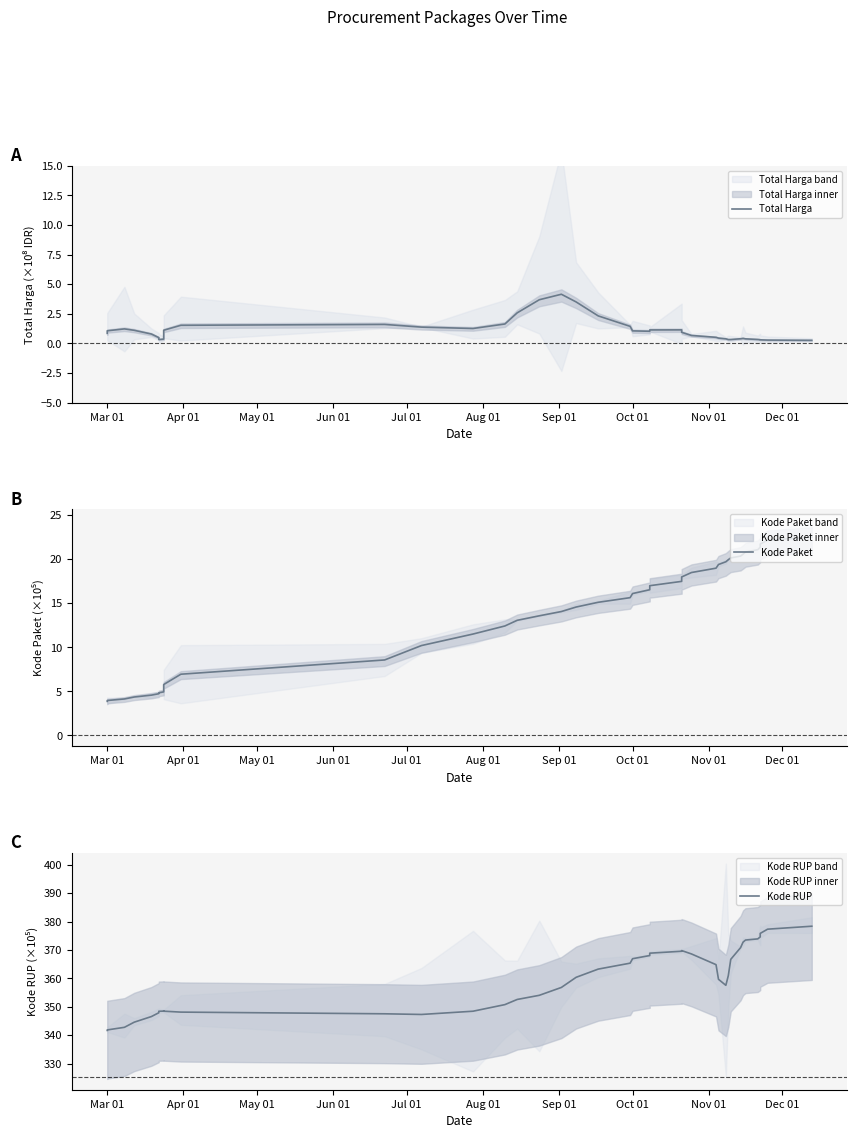

What is the highest value of the Kode RUP series?

378.4